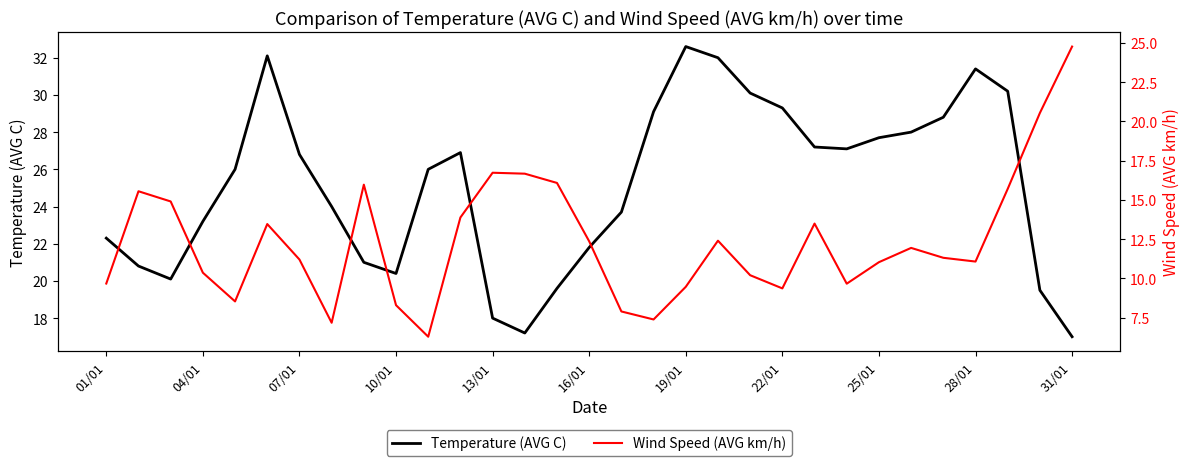

Is it true that Temperature (AVG C) equals 31.4 at 28/01?

True